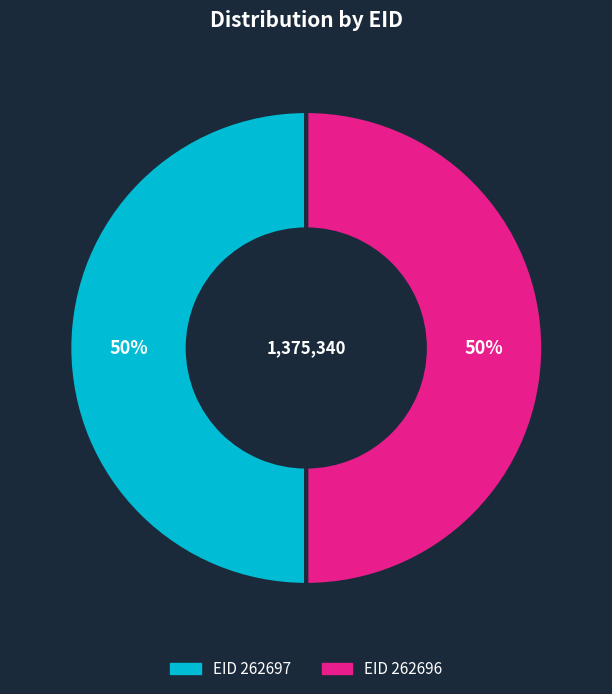

How many slices are in this pie chart?

2